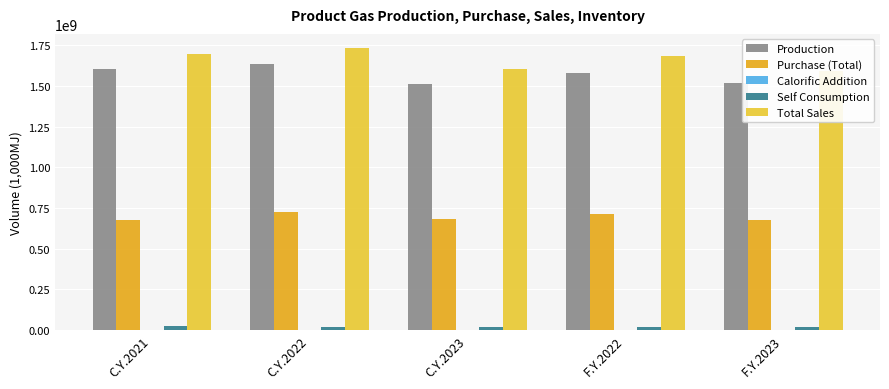

What are all the series names shown in the legend?

Production, Purchase (Total), Calorific Addition, Self Consumption, Total Sales